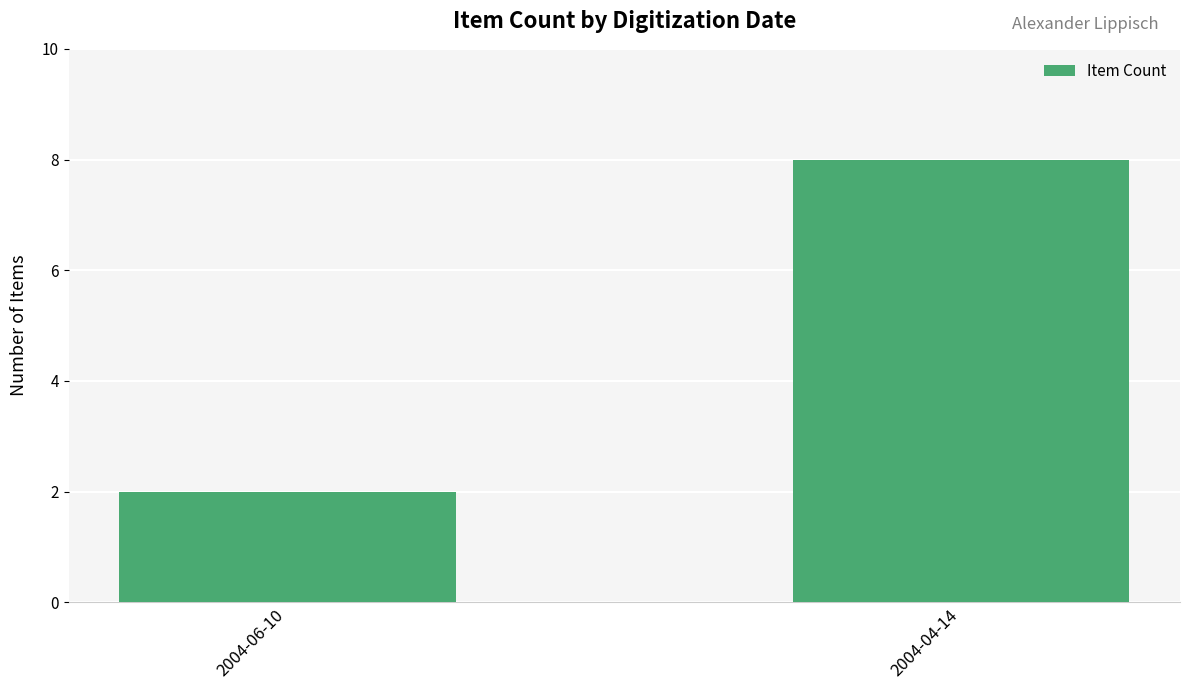

What is the label of the 1st bar from the left?

2004-06-10